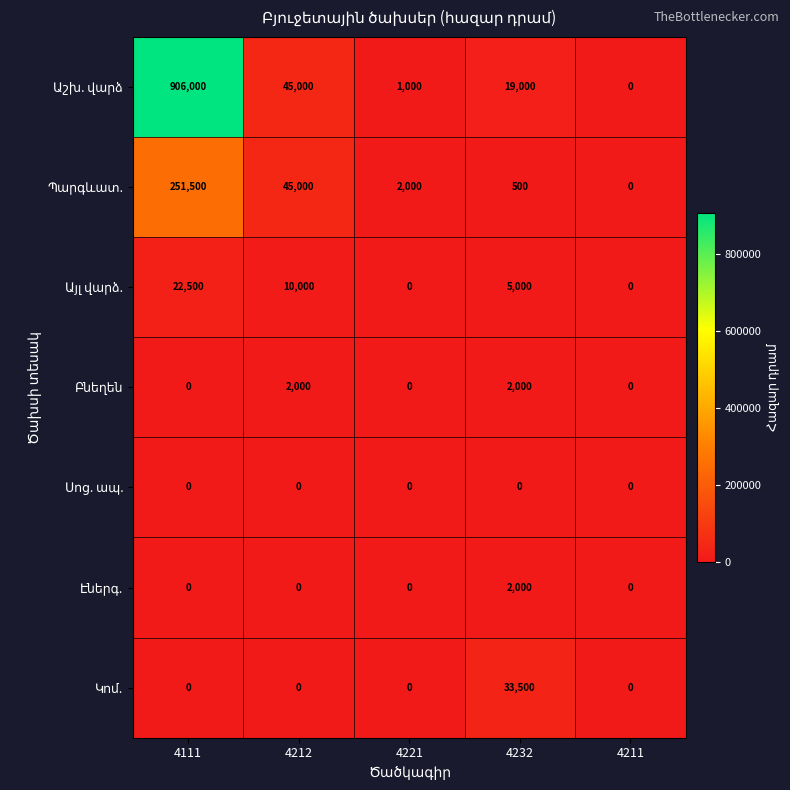

At which category is the sum across all series the highest?

4111